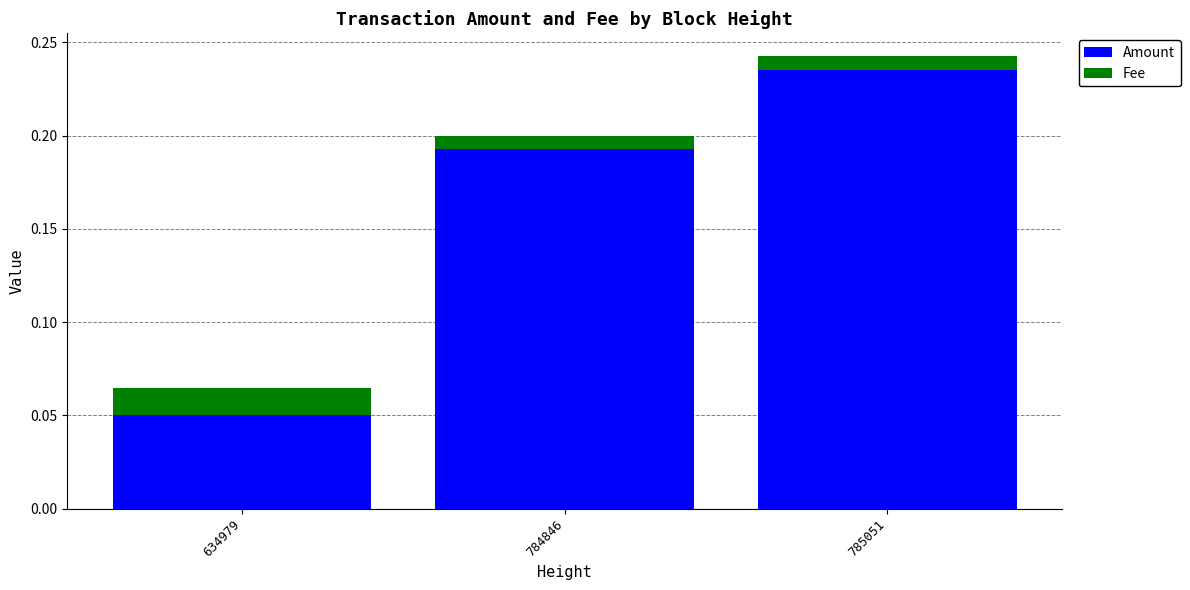

Which category has the lowest value in the Amount series?

634979